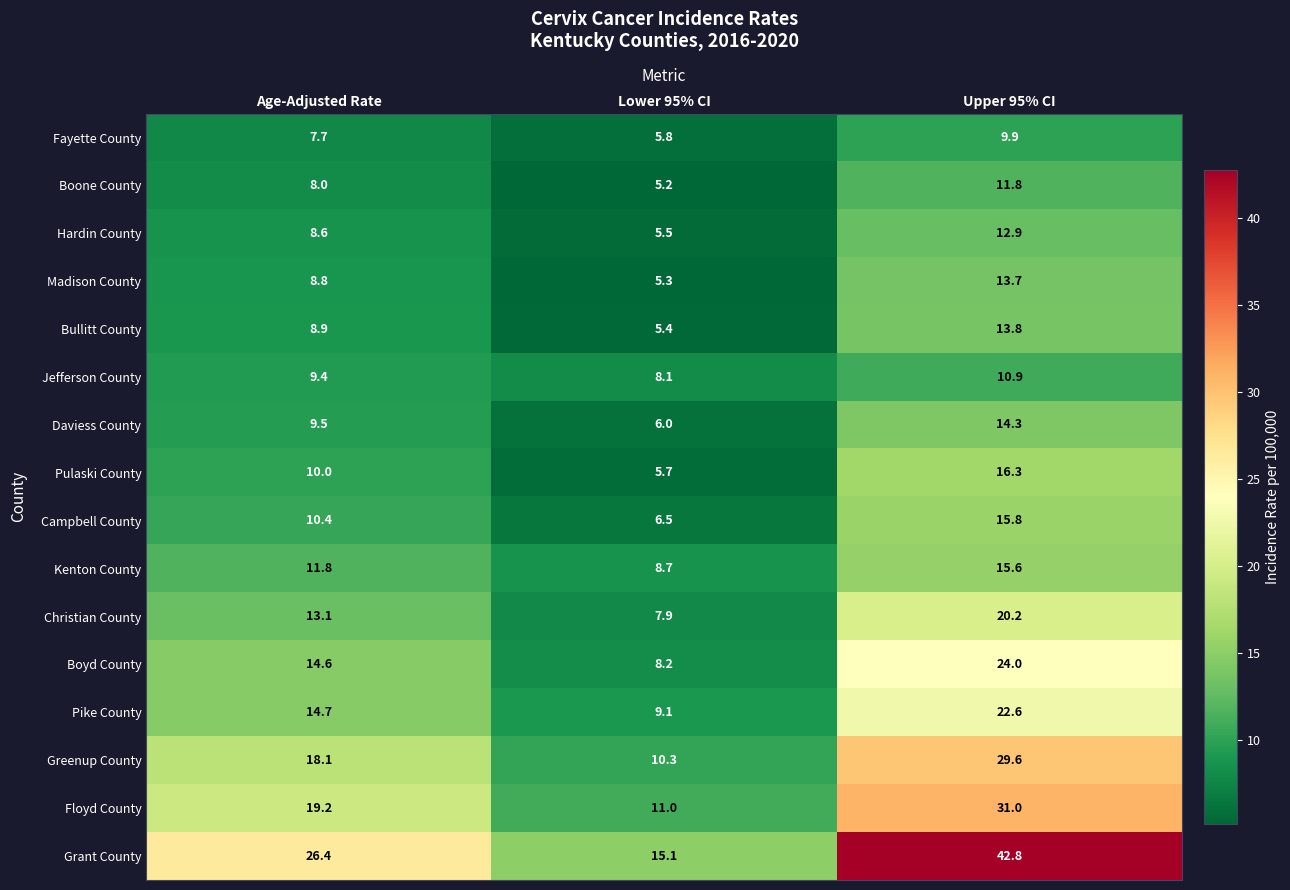

The value of Pike County at Lower 95% CI is 12.7. True or false?

False